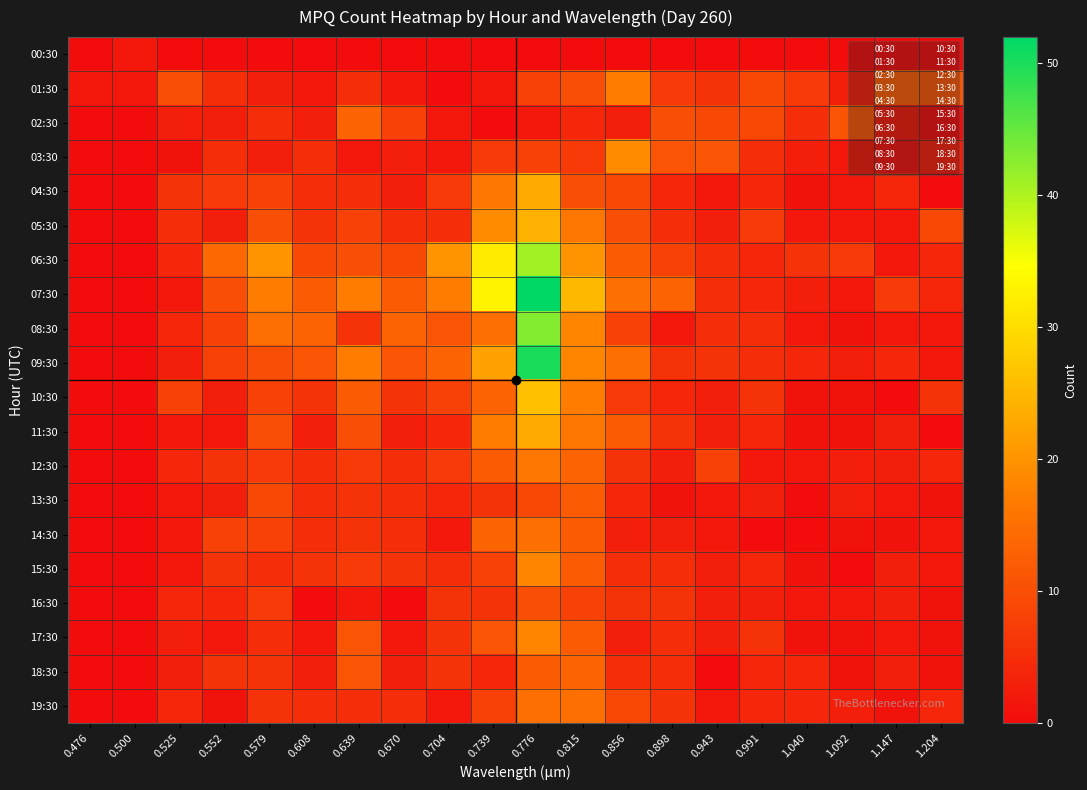

What is the greatest value displayed?

52